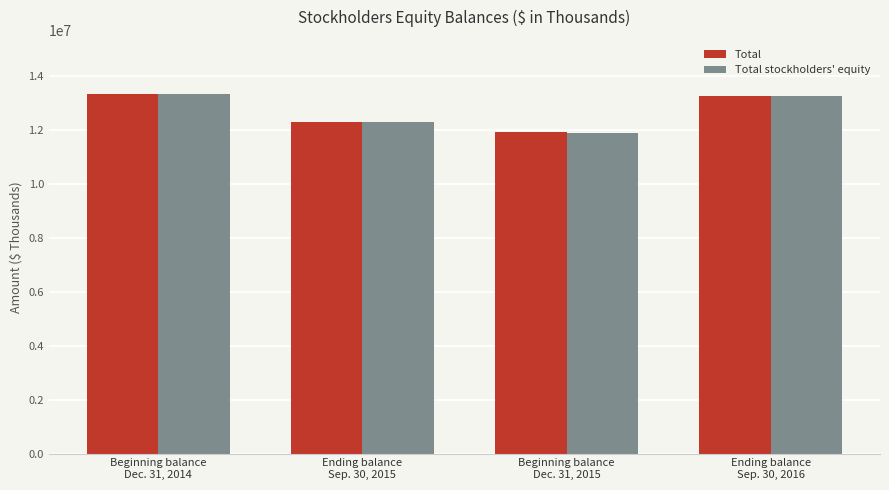

True or false: Total stockholders' equity has a value of 8377167 at Ending balance
Sep. 30, 2015.

False